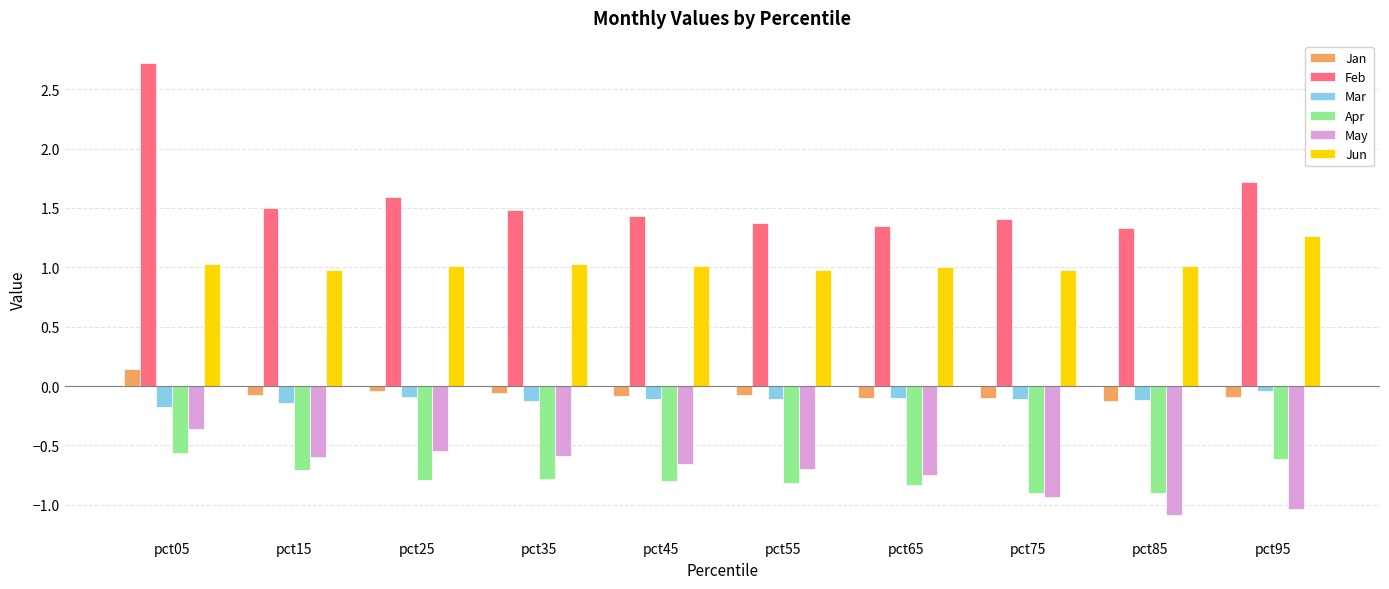

Count the number of data series in this chart.

6